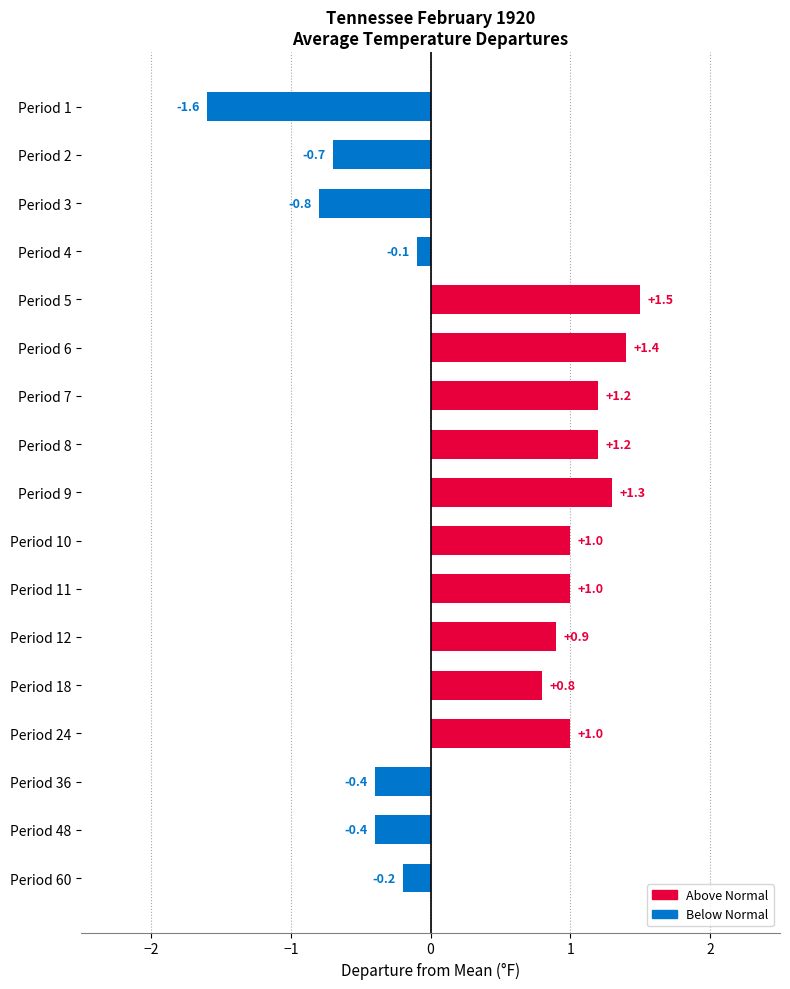

What is the difference between the maximum and minimum values?

3.1